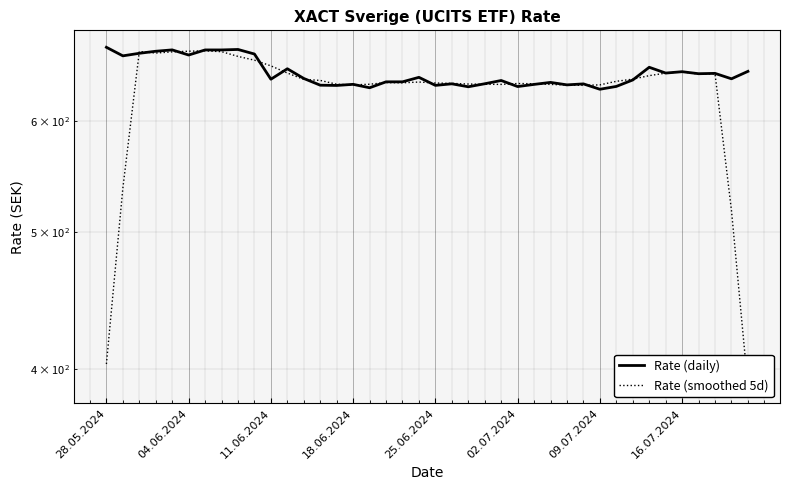

Is the value of Rate (daily) at 04.06.2024 greater than the value of Rate (smoothed 5d) at 18.06.2024?

No